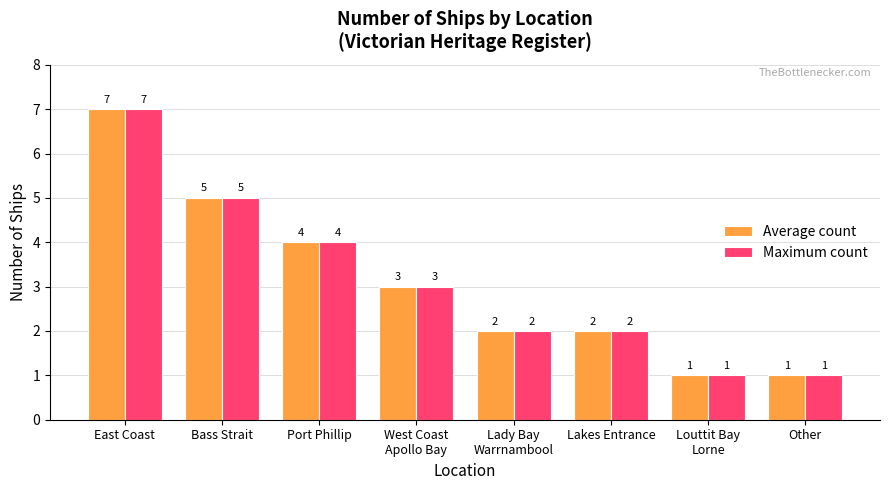

Reading right to left, extract all data points from this chart.

Average count: 1	1	2	2	3	4	5	7
Maximum count: 1	1	2	2	3	4	5	7